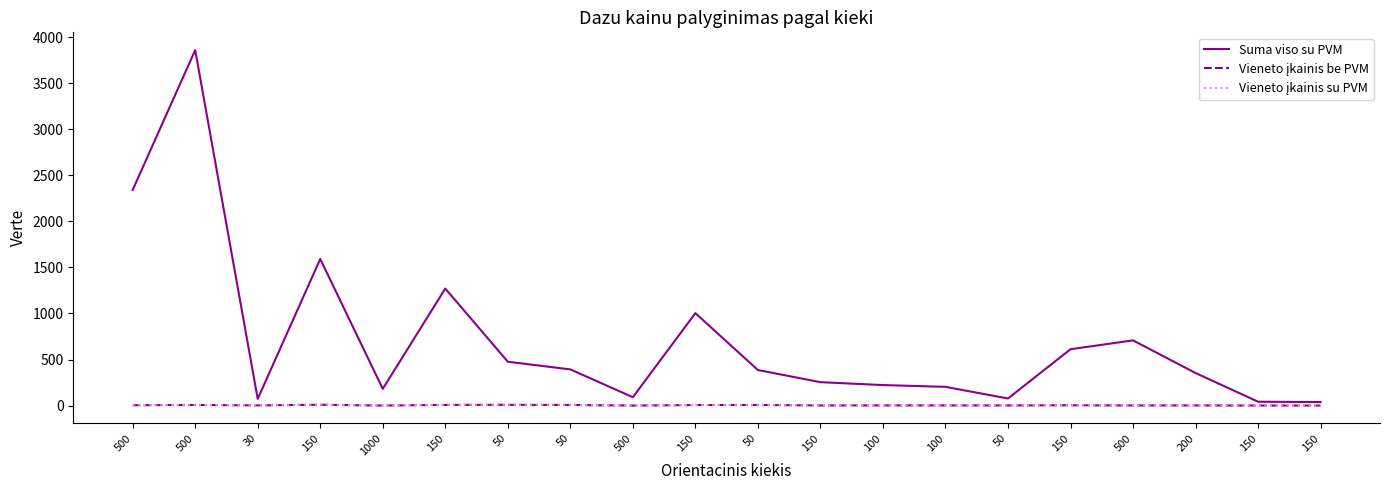

Is this an area chart (filled region under the line)?

No